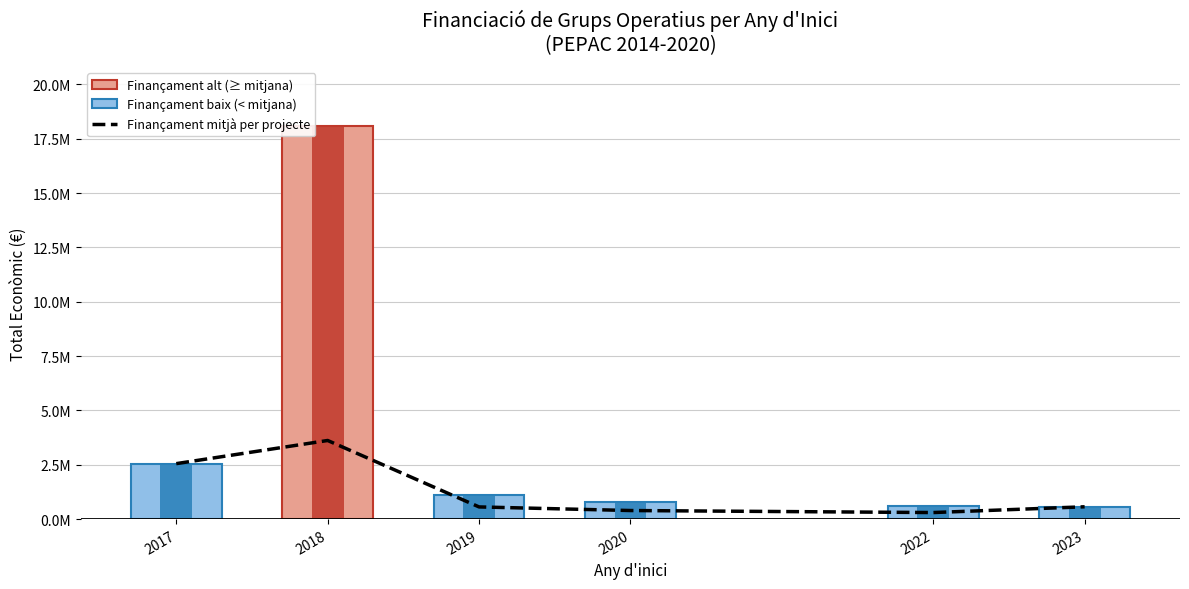

How many groups of bars are there?

6